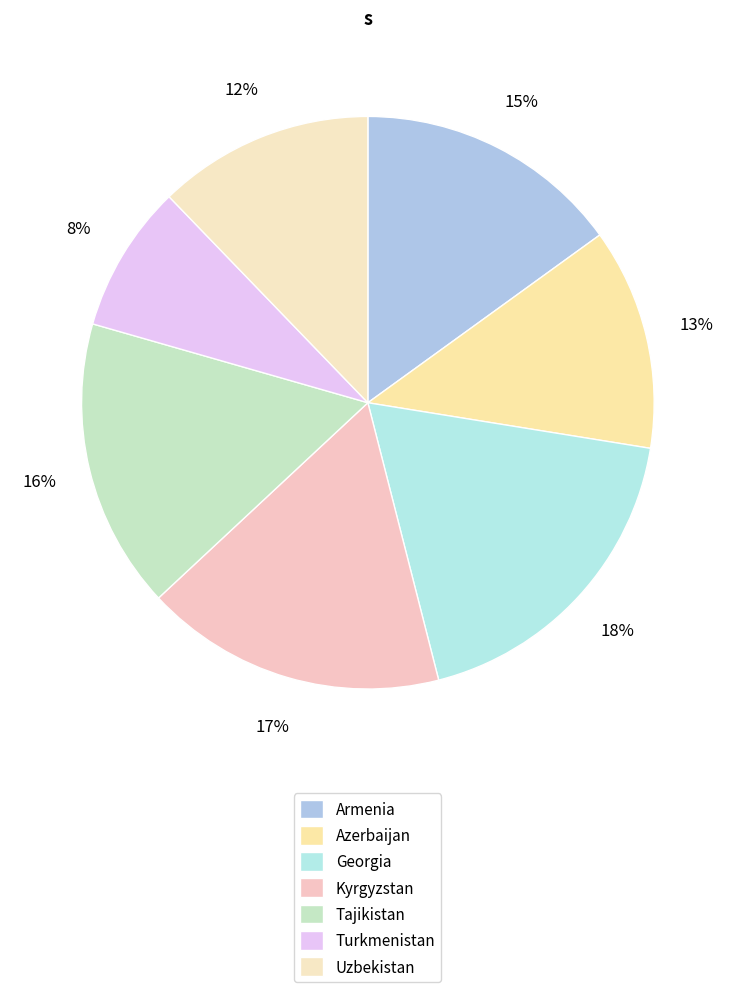

How many segments does this pie chart have?

7